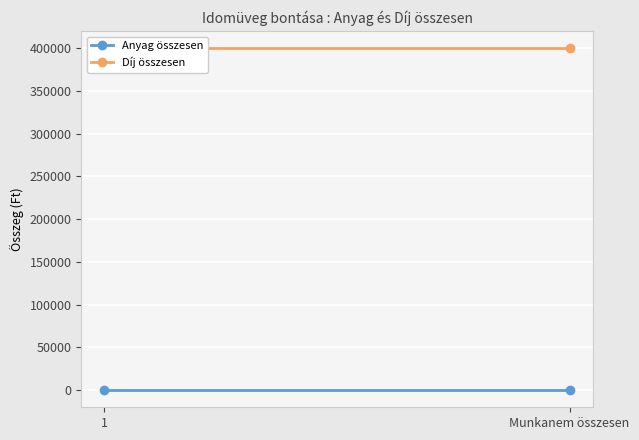

Reading left to right, extract all data points from this chart.

Anyag összesen: 1=0	Munkanem összesen=0
Díj összesen: 1=400128	Munkanem összesen=400128